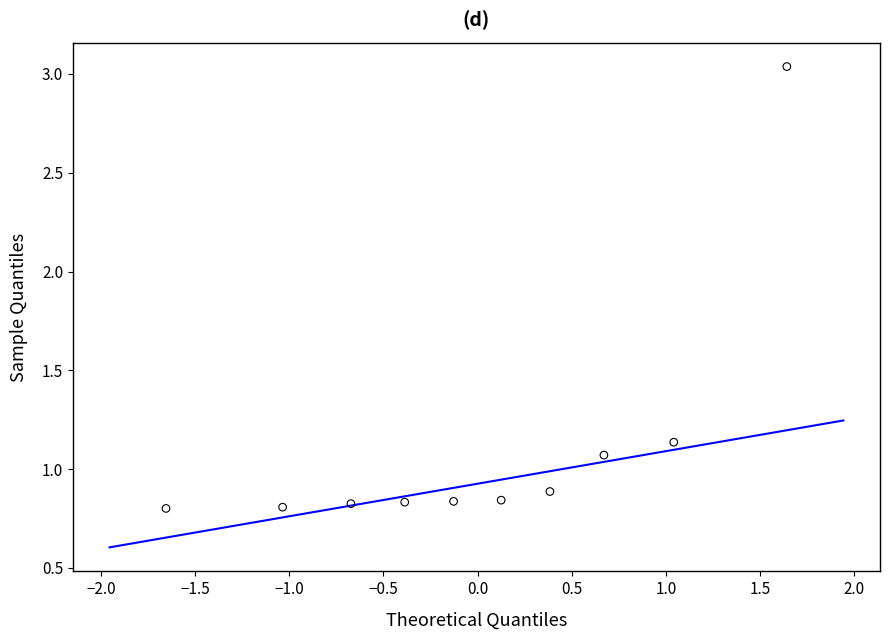

What is the range of X values (max minus min)?

3.3